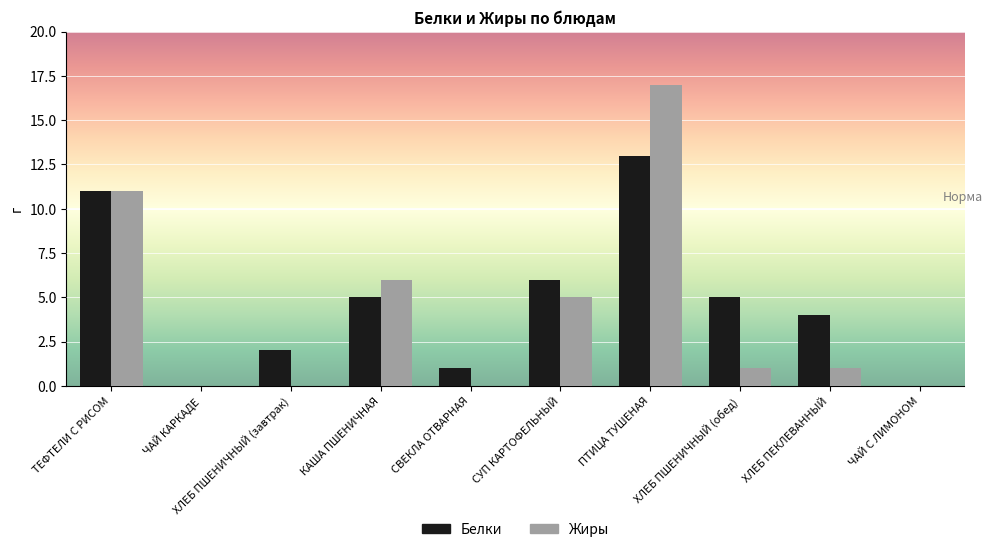

The Жиры series shows 6 at КАША ПШЕНИЧНАЯ. True or false?

True